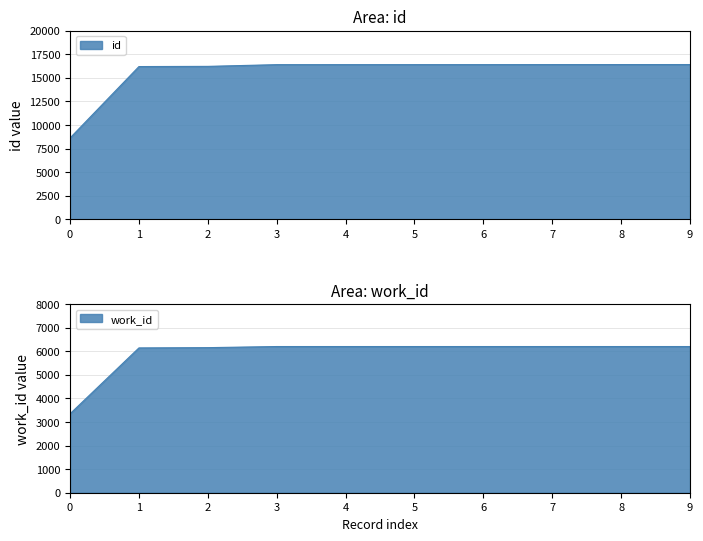

Reading left to right, transcribe all the data shown in this chart.

id: 8621	16199	16219	16401	16402	16403	16404	16408	16410	16413
work_id: 3348	6143	6155	6202	6202	6202	6202	6202	6202	6202